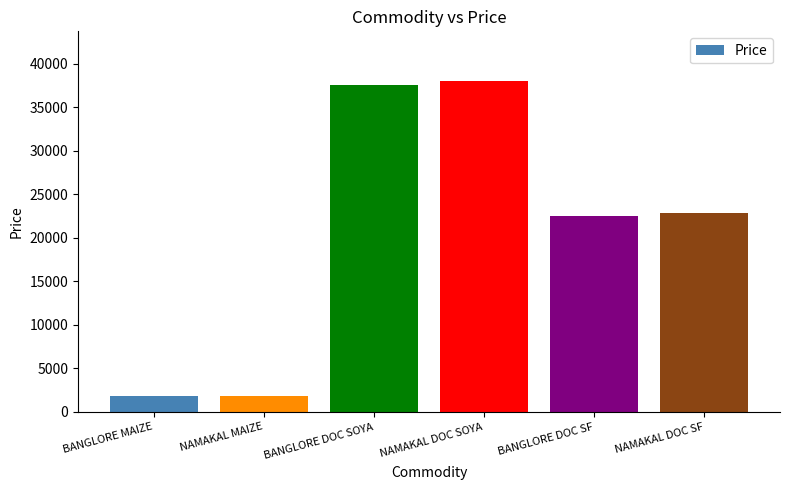

How many distinct data groups are displayed?

1